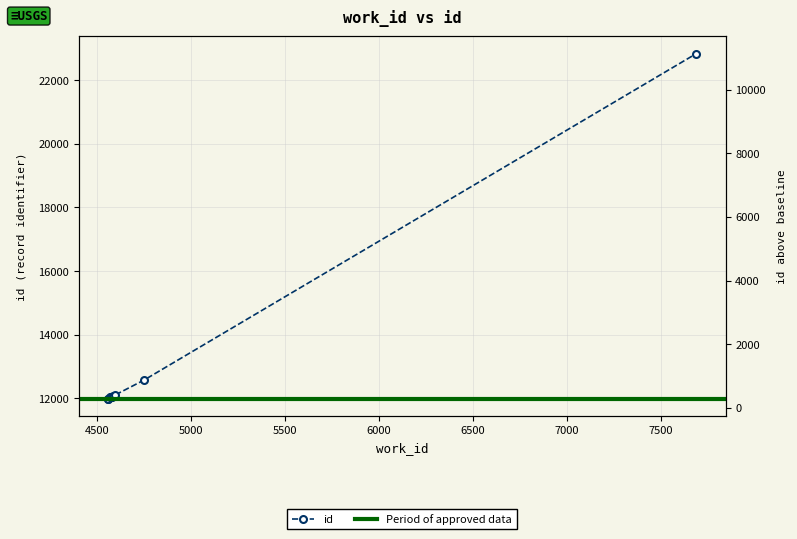

Reading left to right, transcribe all the data shown in this chart.

4560=11981	4560=11982	4569=12035	4576=12039	4578=12043	4582=12053	4585=12079	4599=12113	4752=12579	7687=22829